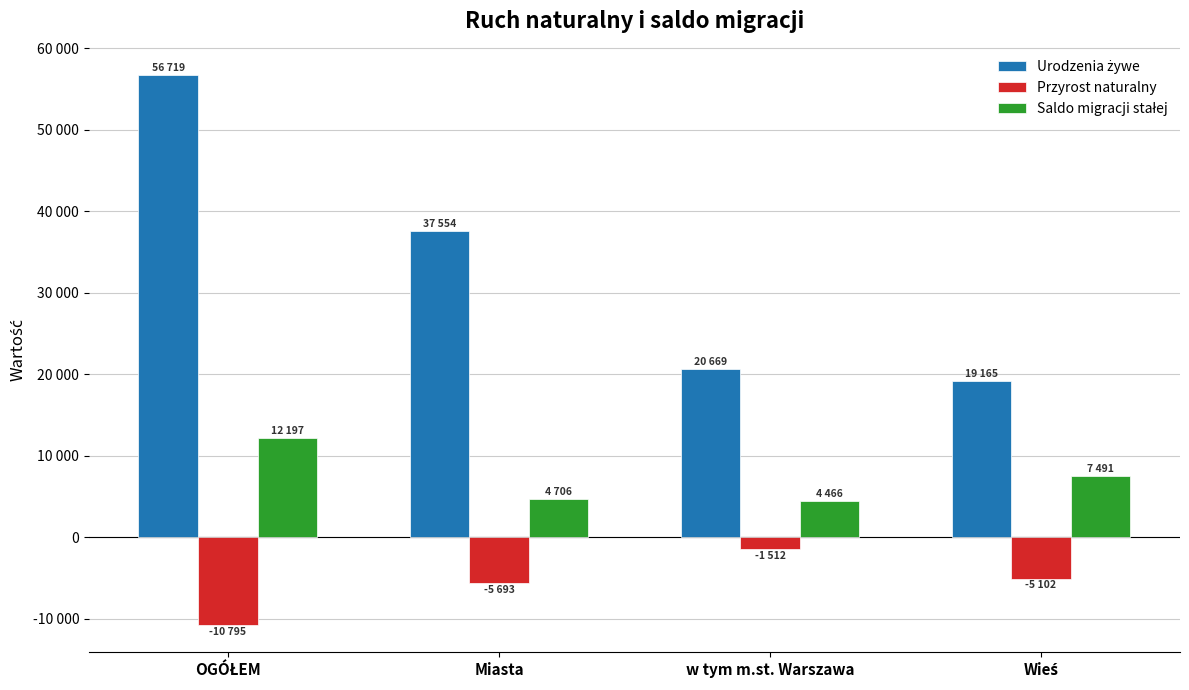

What is the label of the 2nd bar from the right?

w tym m.st. Warszawa